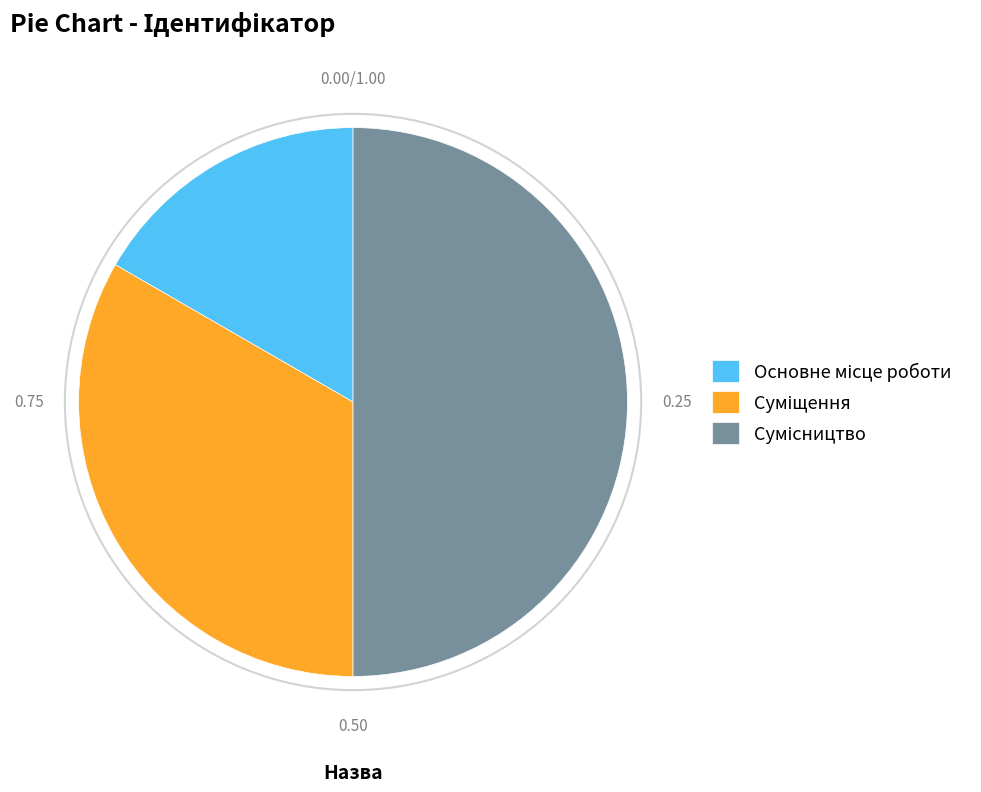

Count the number of slices in the pie.

3